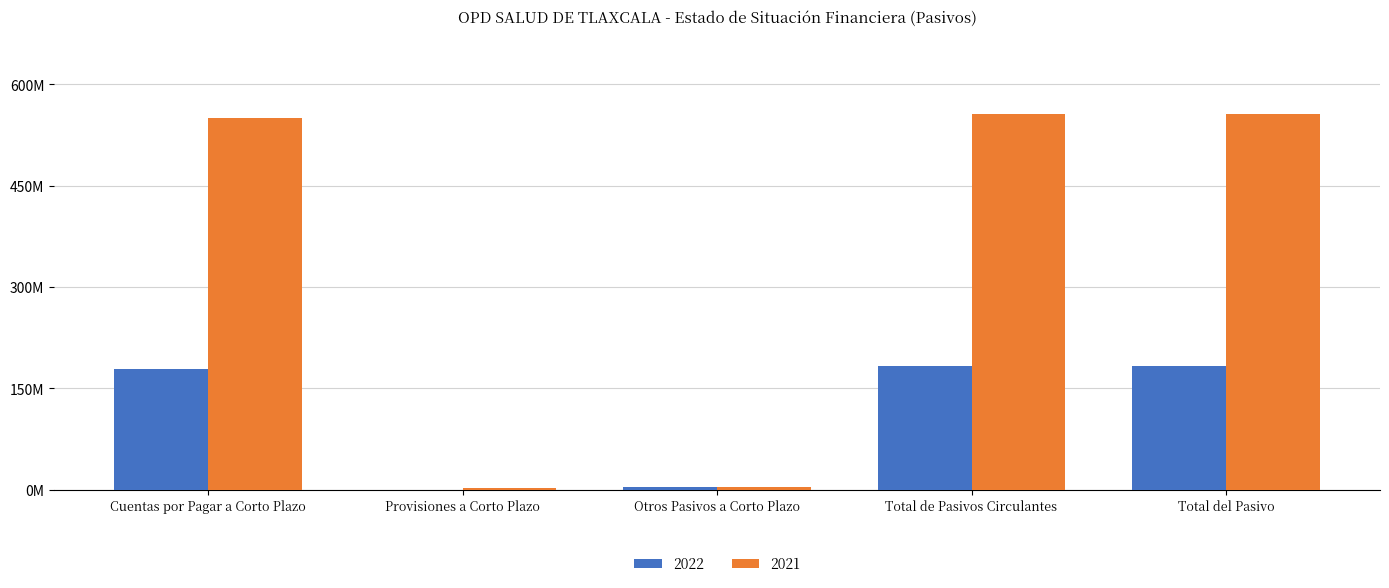

What is the label of the 2nd bar from the left?

Provisiones a Corto Plazo